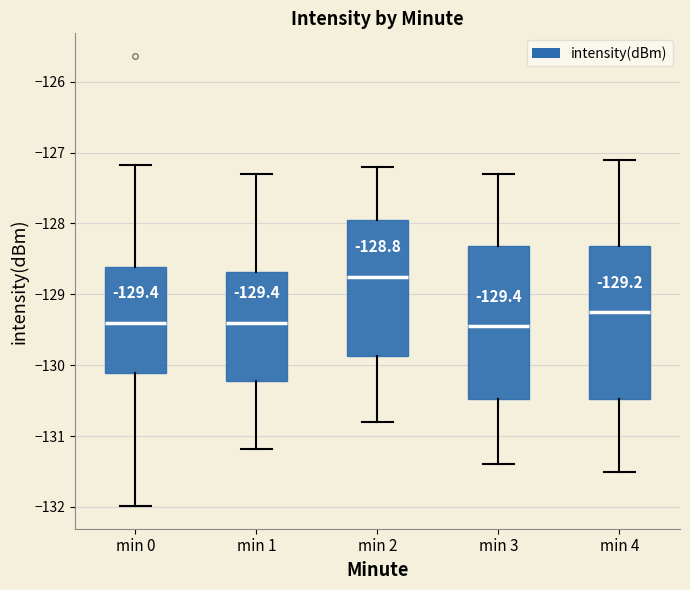

Which box's median line is the highest?

min 2